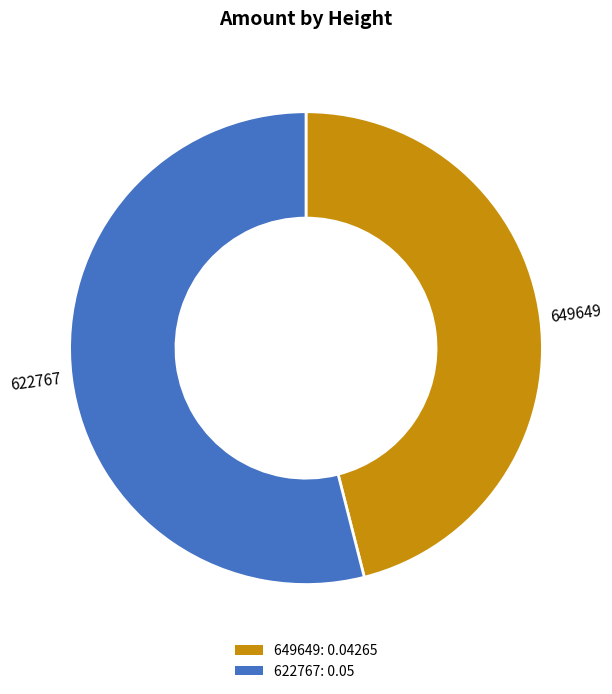

Is it true that 649649: 0.04265 is 54% of the pie?

False